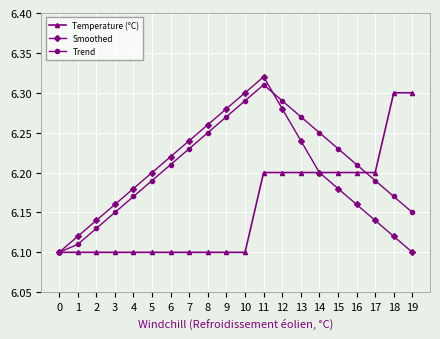

Rank the series by their maximum value, from highest to lowest.

Smoothed, Trend, Temperature (°C)